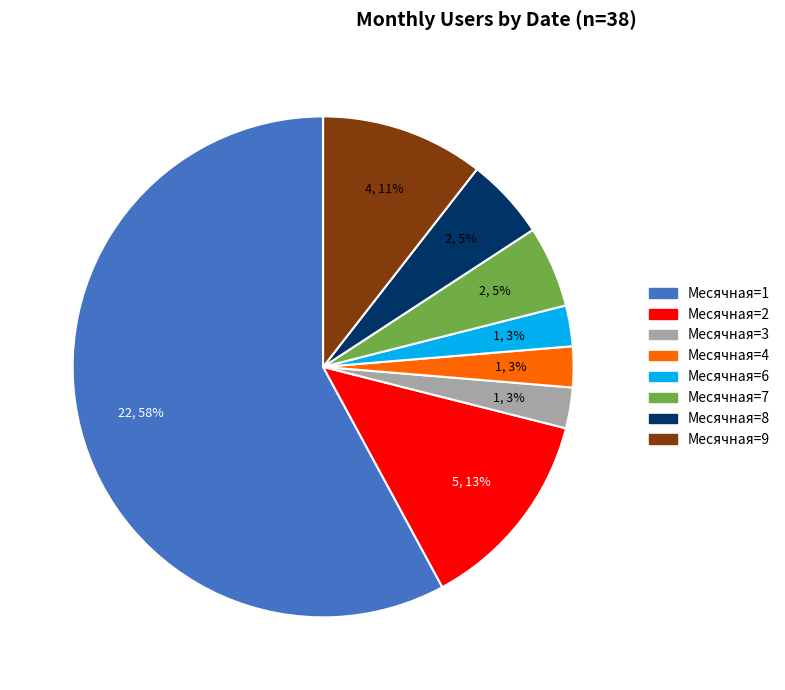

Is there a majority slice in this chart?

Yes